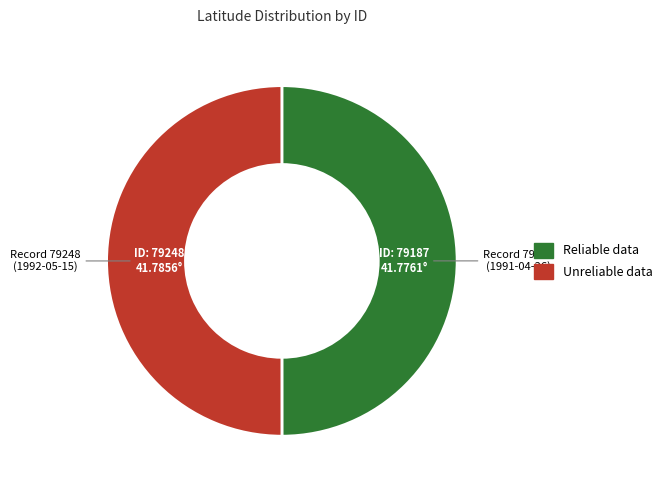

Count the number of slices in the pie.

2